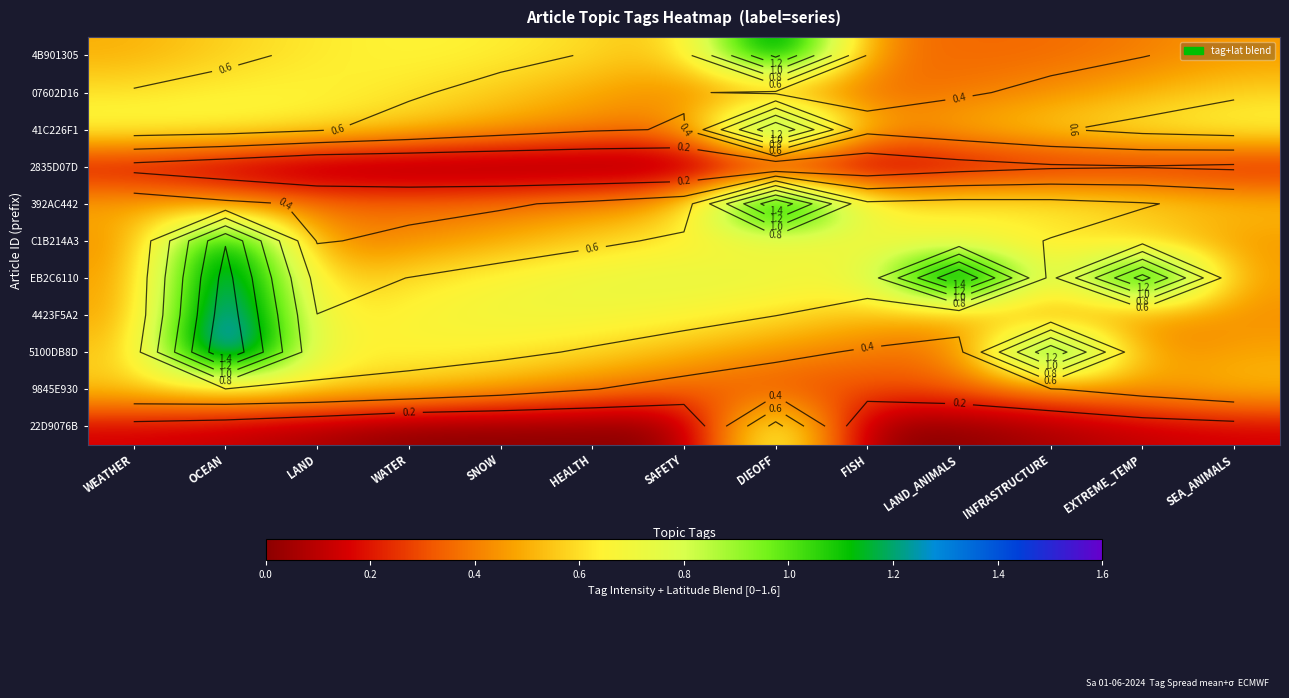

Is it true that 2835D07D equals 0.1 at FISH?

True